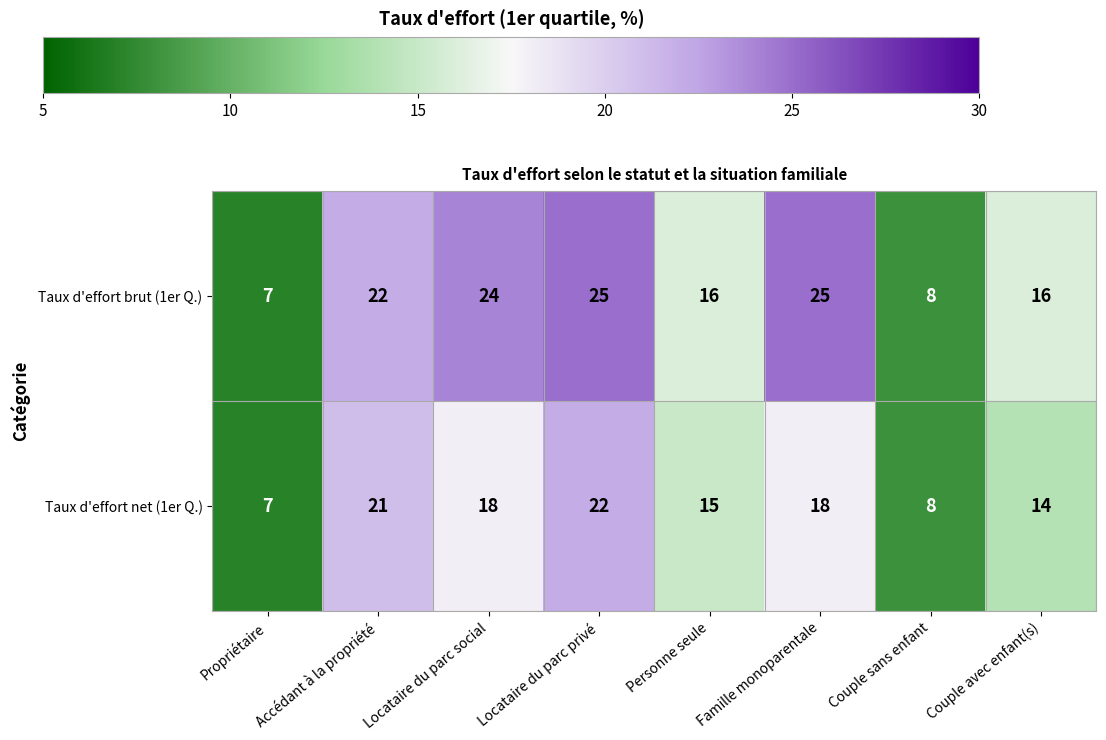

Where is Taux d'effort net (1er Q.) nearest to the value 14?

Couple avec enfant(s)